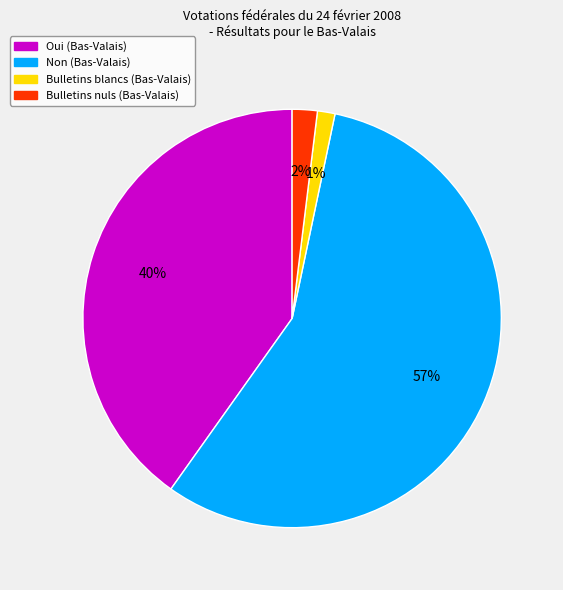

What percentage is the Bulletins blancs (Bas-Valais) slice, to the nearest percent?

1%